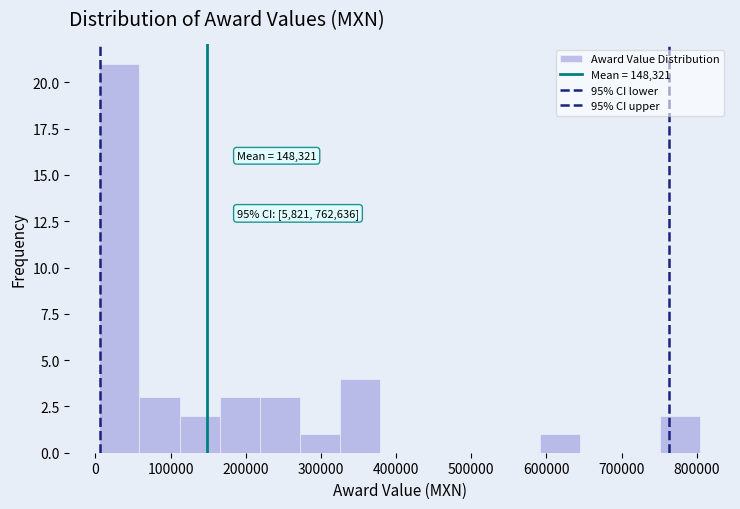

Over which range of the x-axis is the bar tallest?

10000 to 60000